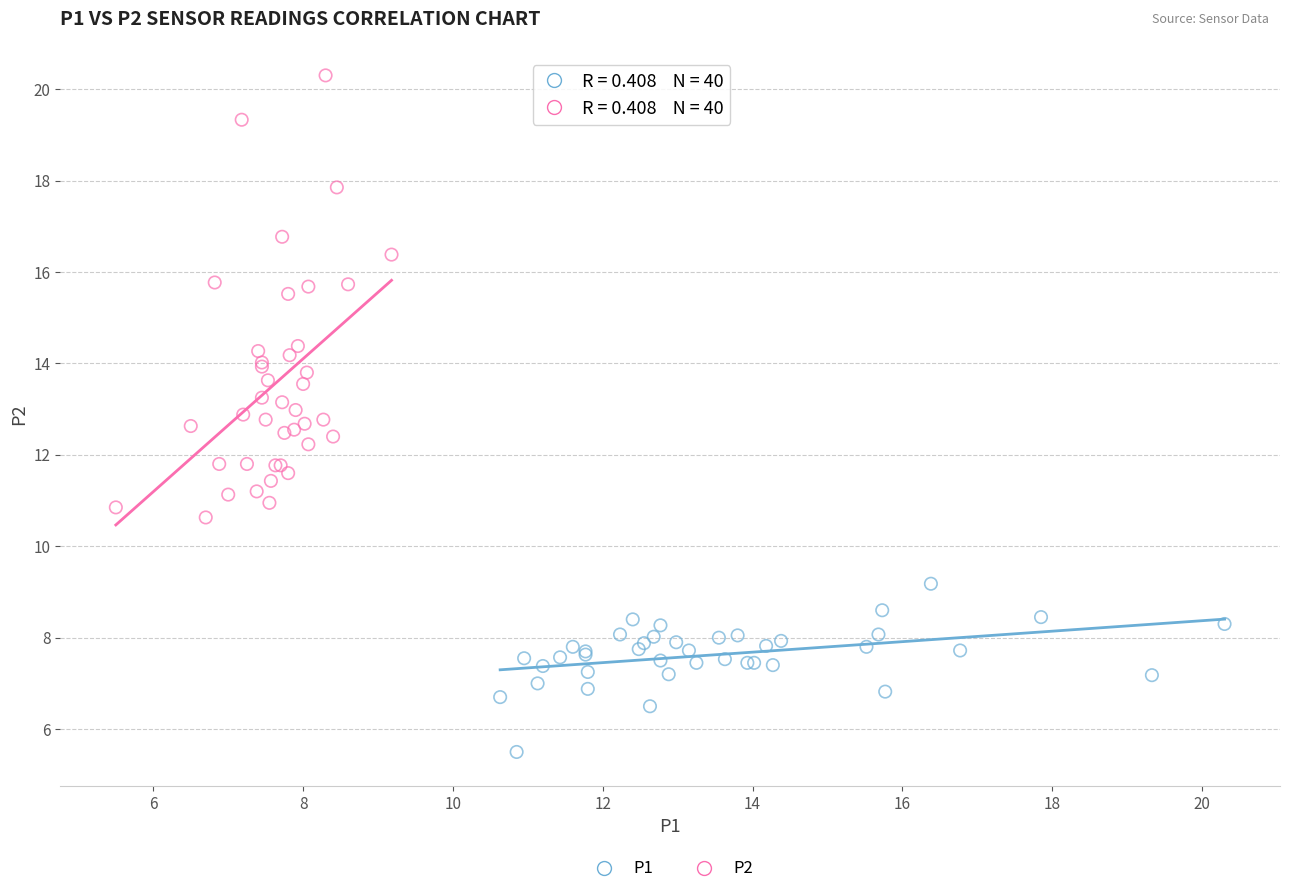

Which series has the widest spread of Y values?

P2